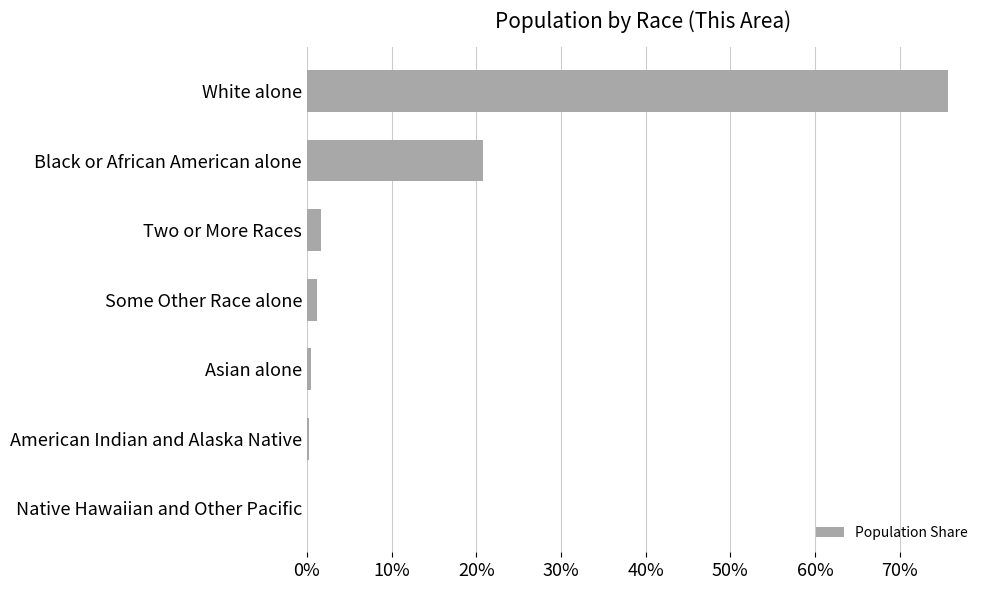

Are the bars horizontal?

Yes